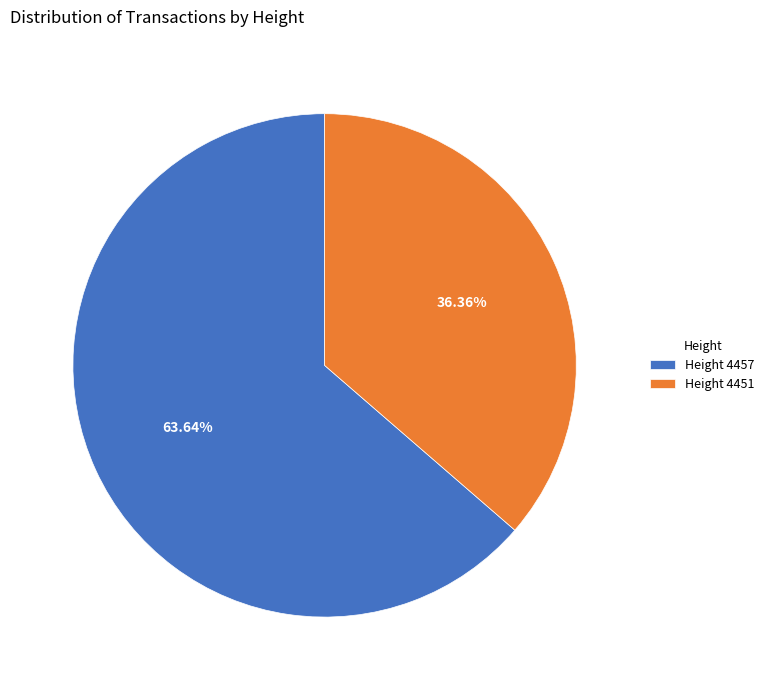

Is the sum of Height 4457 and Height 4451 greater than half?

Yes